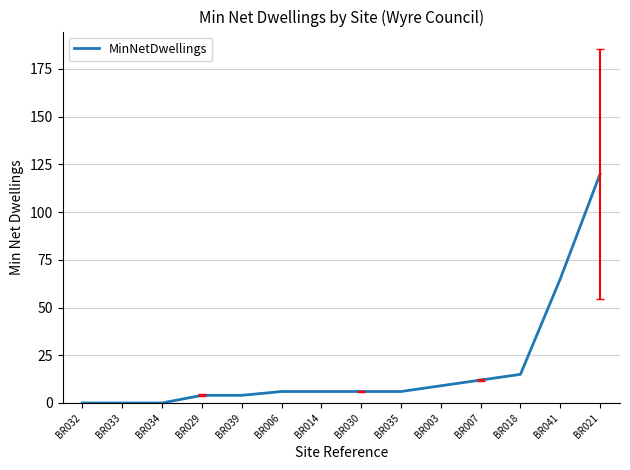

What is the sum of the values at BR032 and BR035?

6